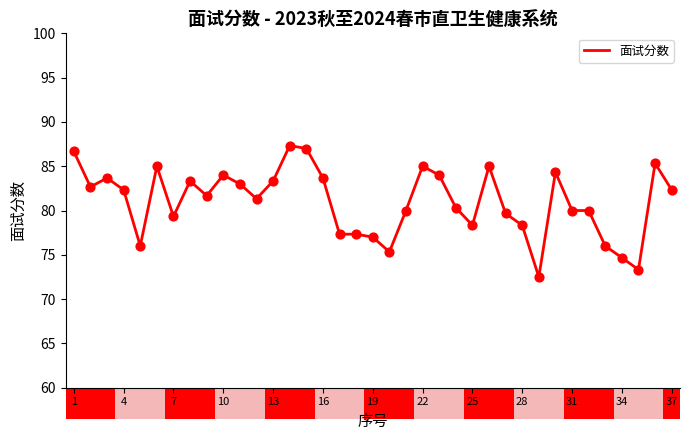

What is the difference between the maximum and minimum values?

14.8